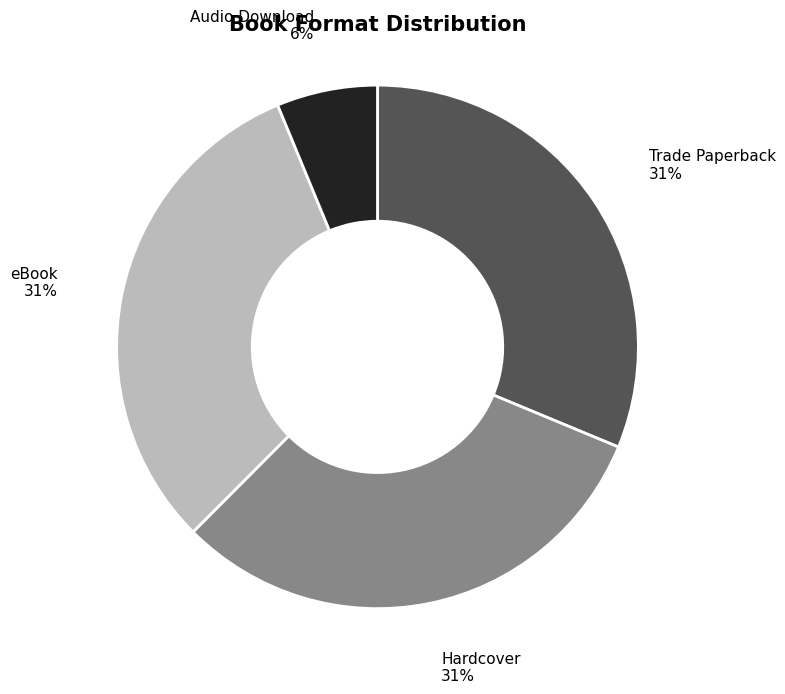

What percentage is the Hardcover slice, to the nearest percent?

31%